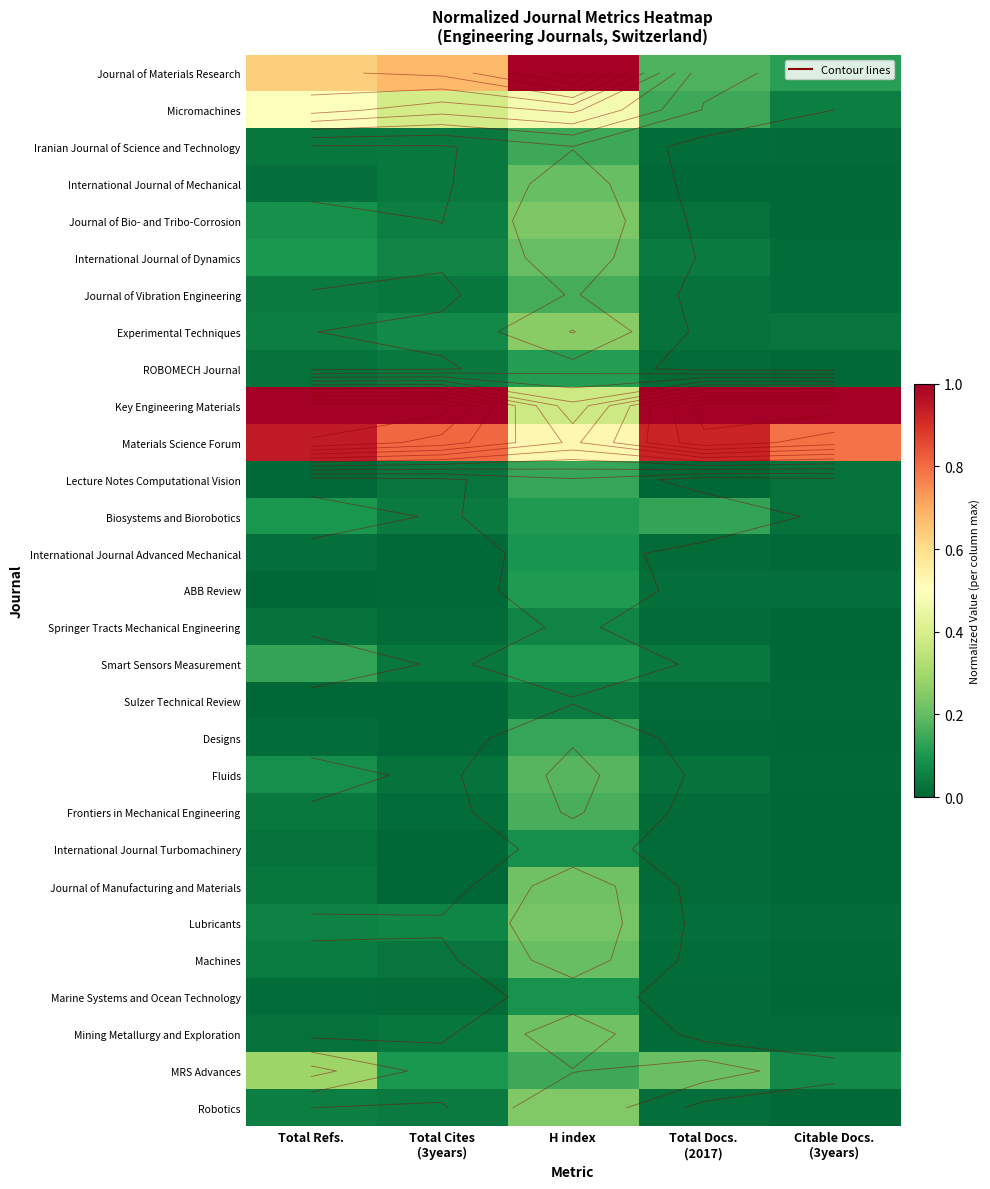

The Robotics series shows 0.0 at Citable Docs. (3years). True or false?

False